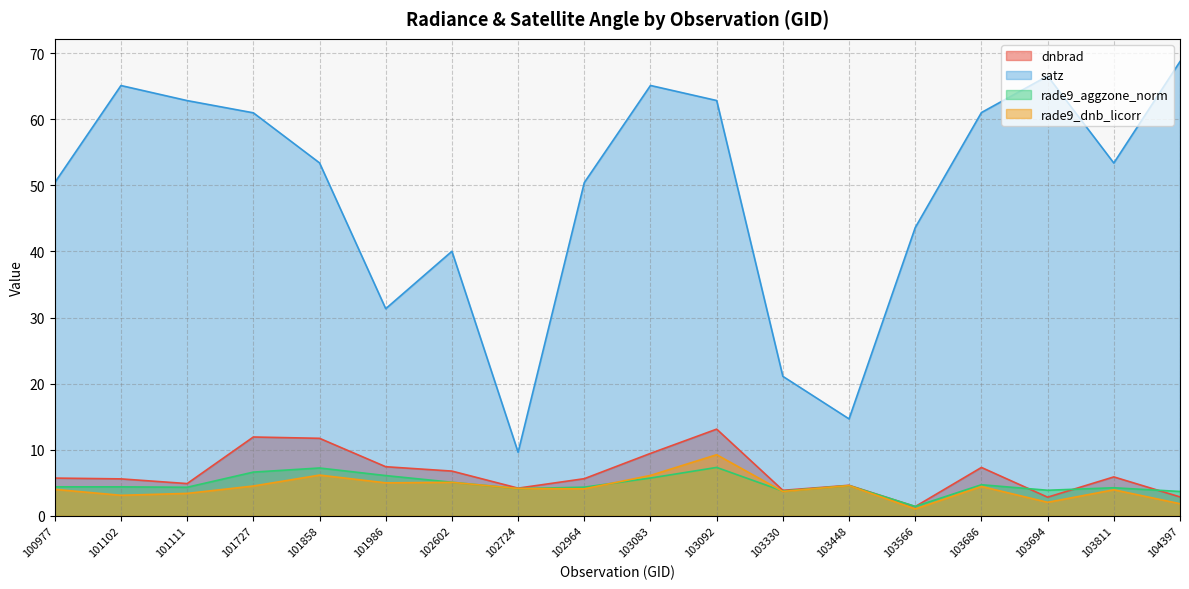

Between which two adjacent categories do dnbrad and rade9_aggzone_norm first intersect?

103448 and 103566